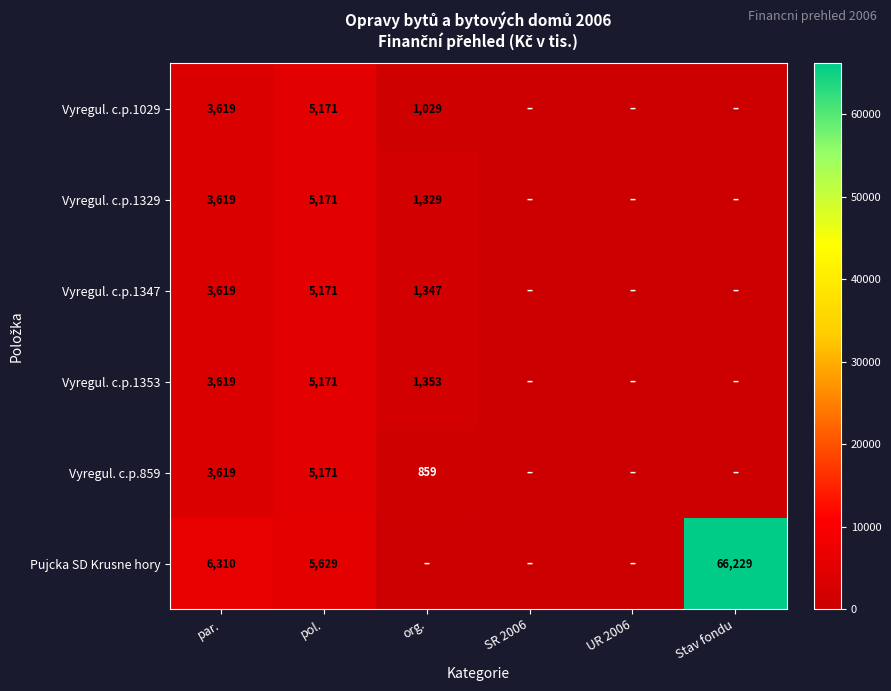

Is it true that Vyregul. c.p.859 equals 3619 at par.?

True